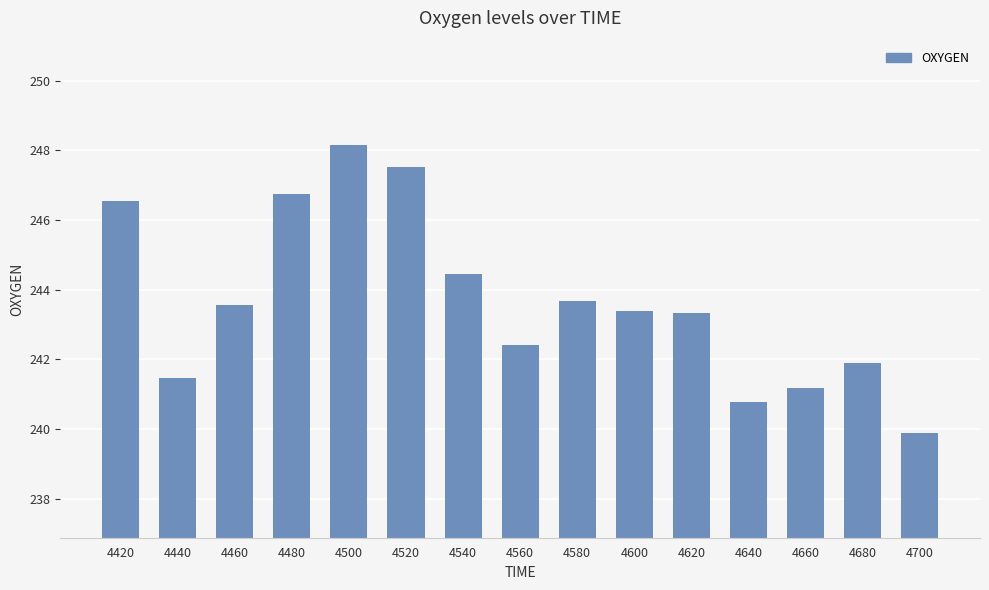

Does the chart contain any negative values?

No